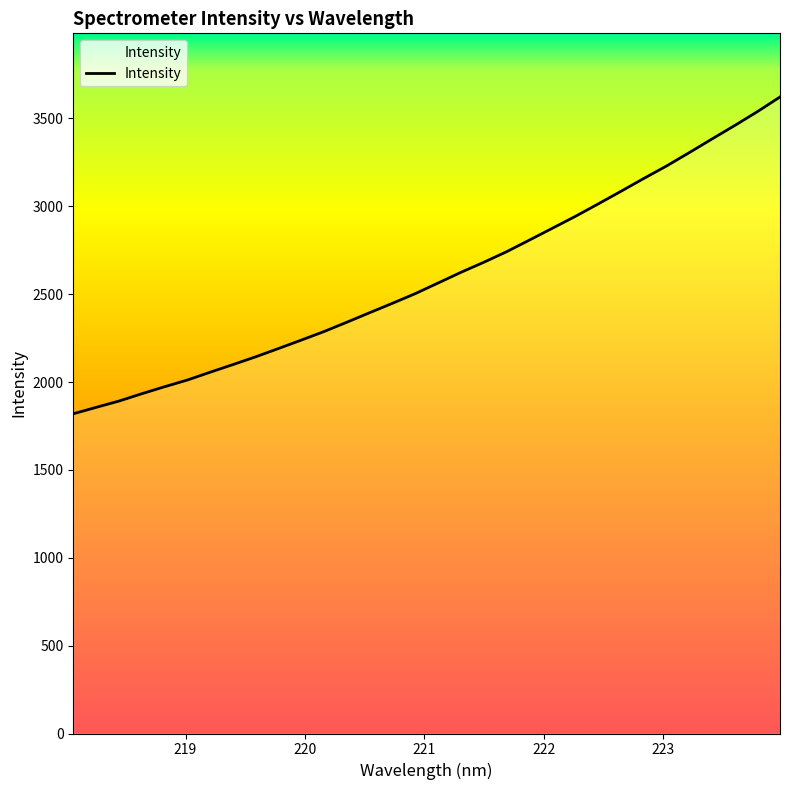

What is the greatest value displayed?

3622.3